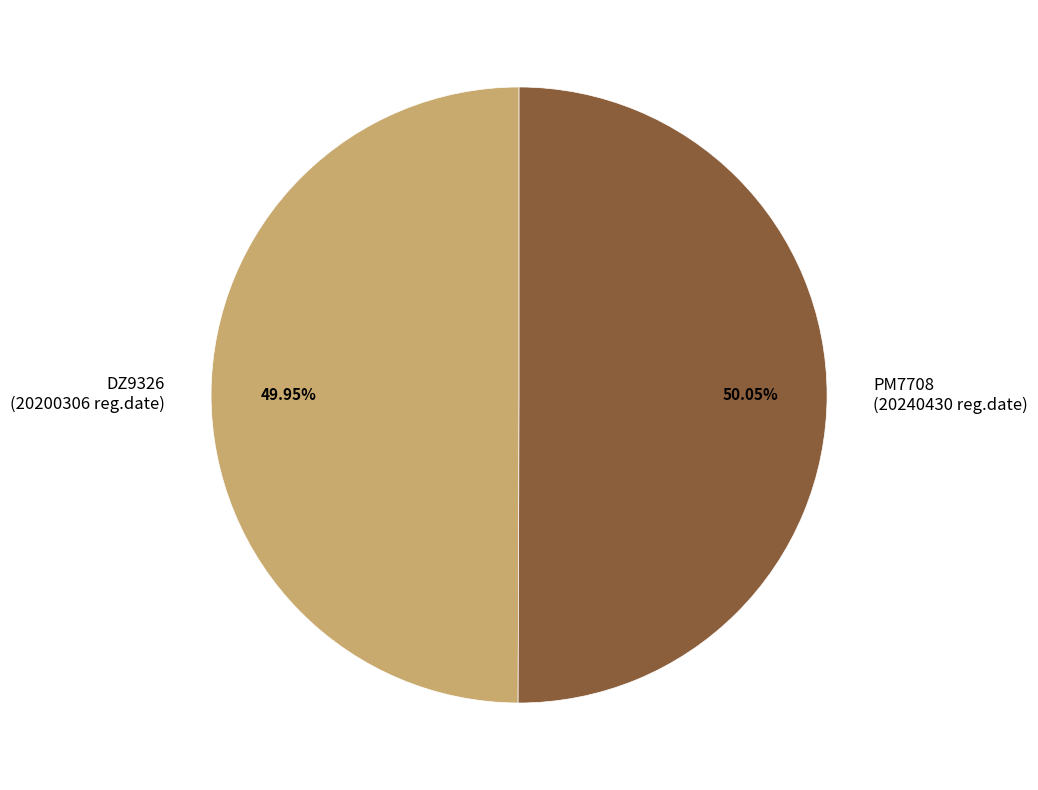

Approximately how many times larger is the value at DZ9326 (20200306 reg.date) compared to PM7708 (20240430 reg.date)?

1.0